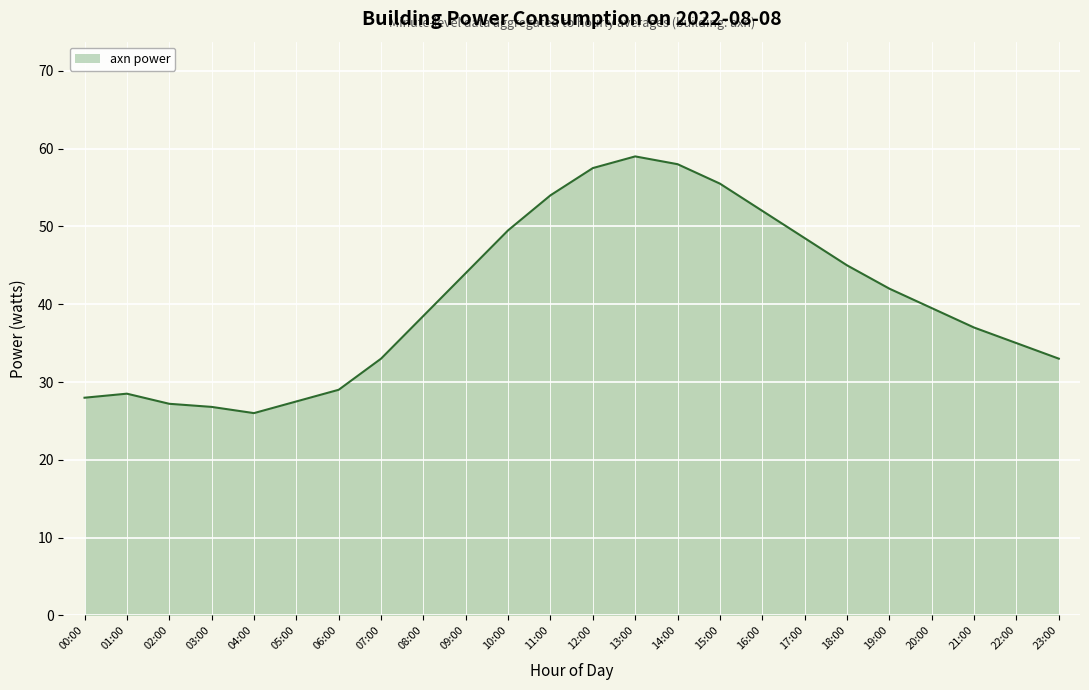

Is it true that the value at 18:00 is 71.4?

False